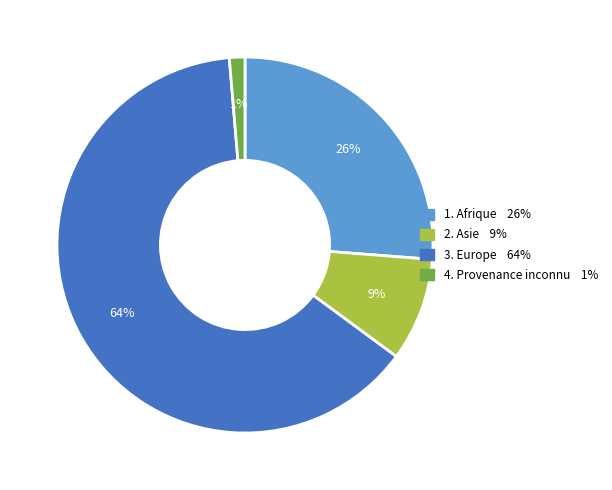

To the nearest percent, what is the average slice percentage?

25%